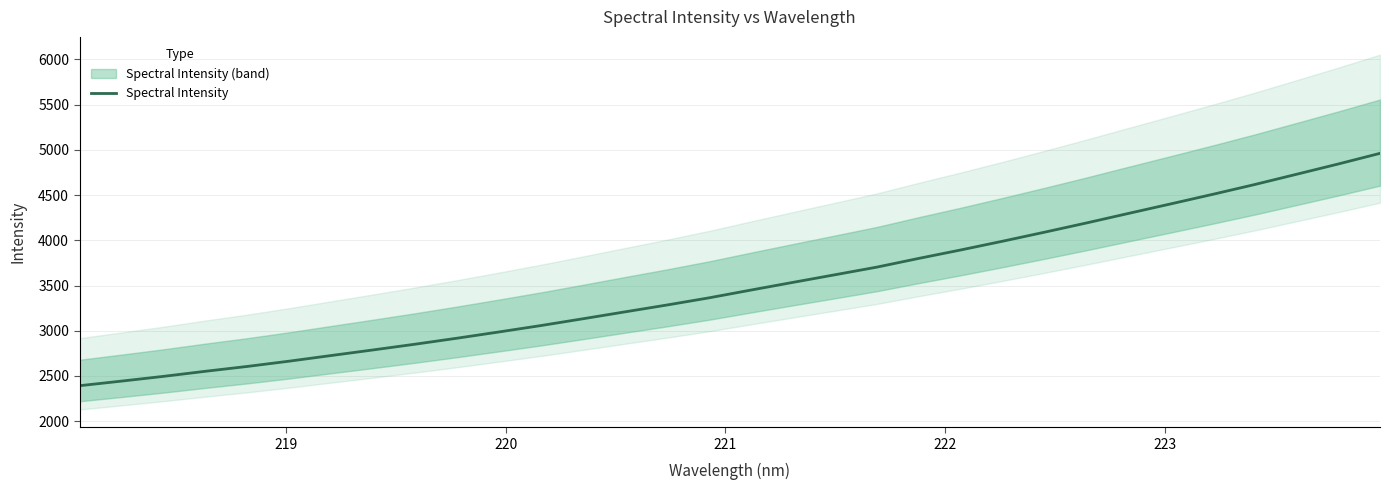

What is the minimum value for Spectral Intensity?

2392.1